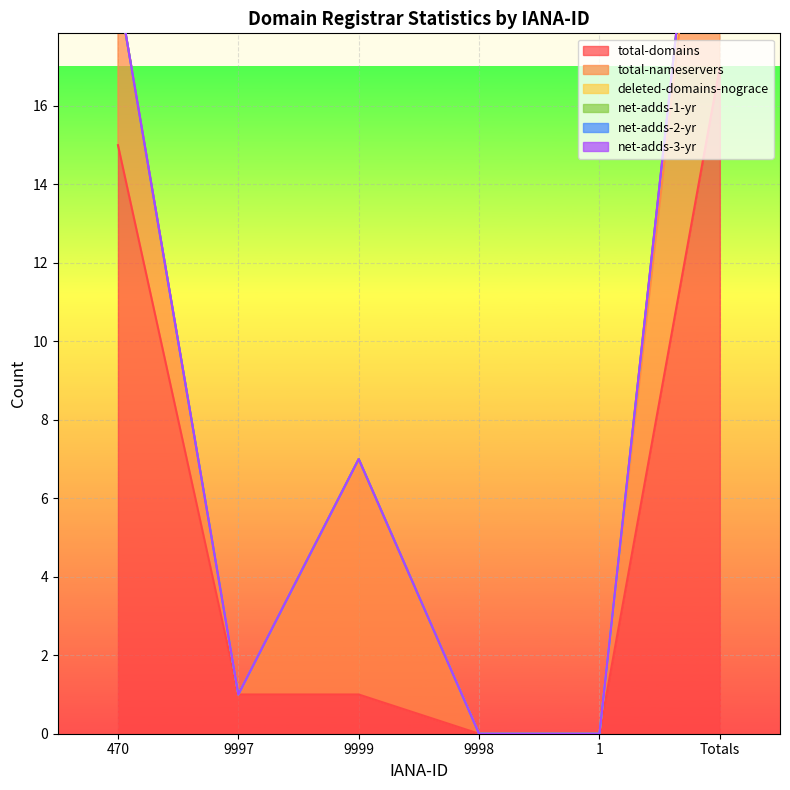

What is the maximum value for total-domains?

17